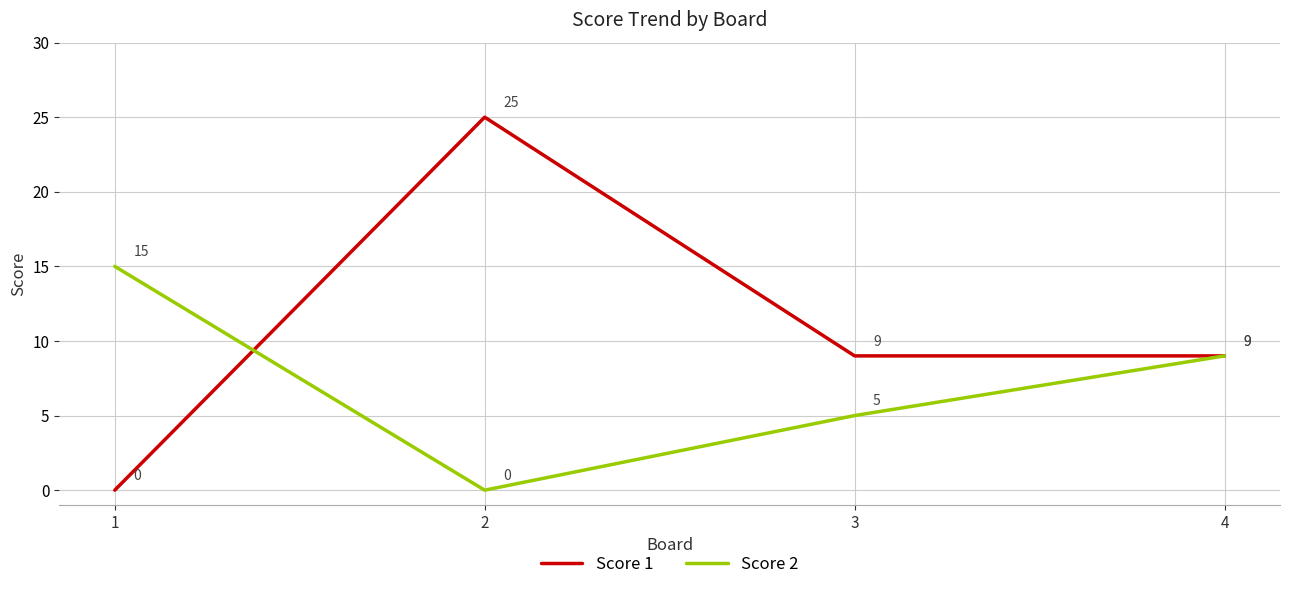

At which category does Score 2 reach its first local valley?

2